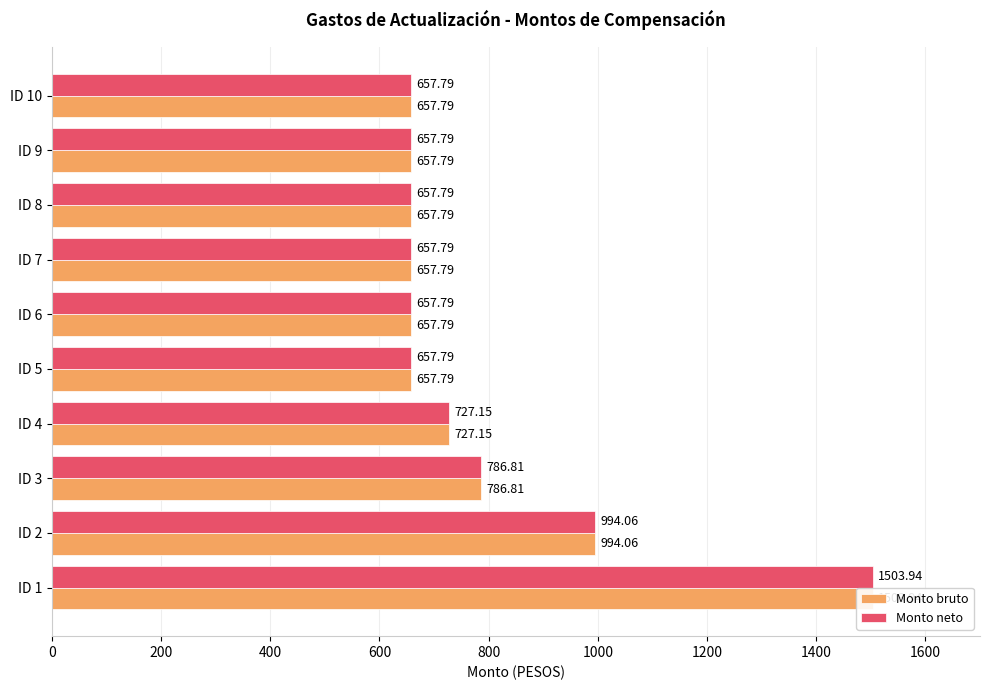

At how many categories does at least one series exceed 1249?

1